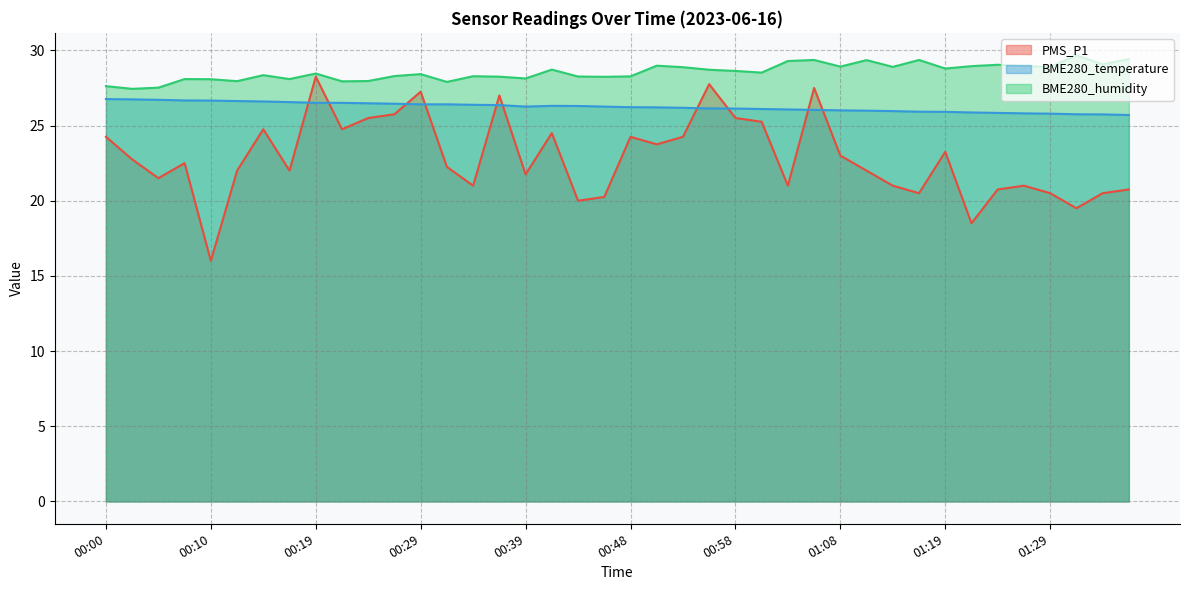

What is the sum of the BME280_humidity values at 00:05 and 00:00?

55.1